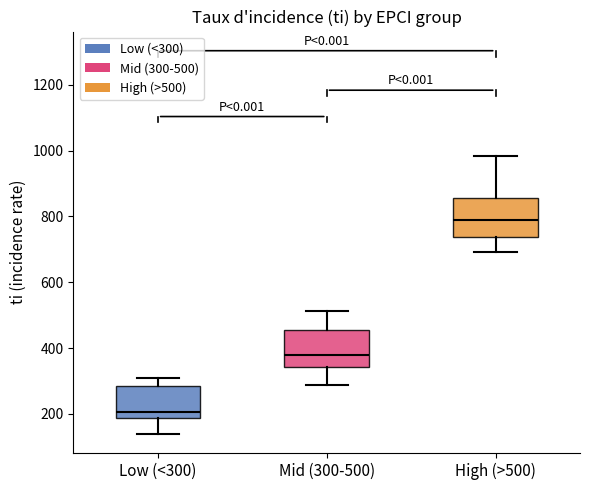

Where is the lower edge of the box for Low (<300) on the y-axis? The values are not printed on the chart, so give them approximately, as read against the axis.

180